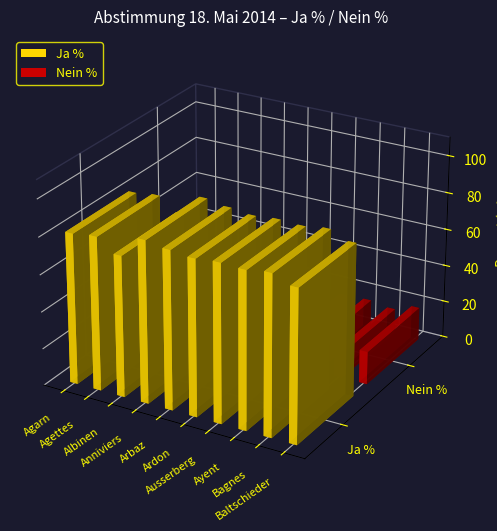

At how many categories does at least one series exceed 16?

10